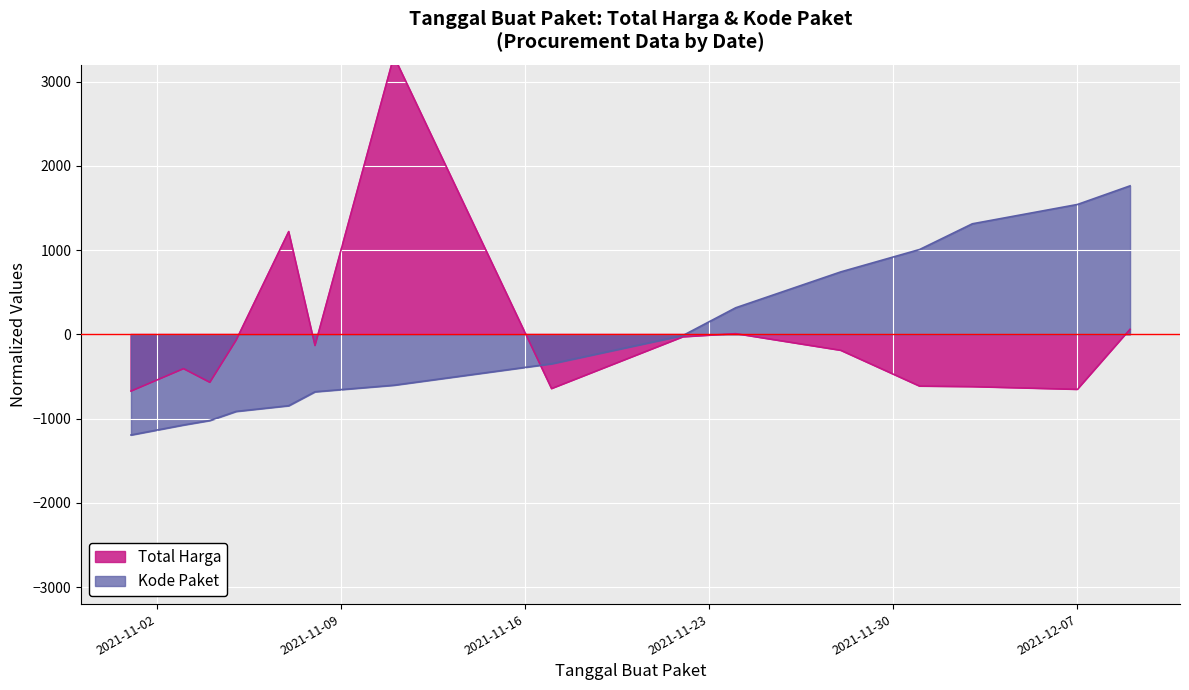

What is the difference between the maximum and minimum values in the Total Harga (Billion IDR) series?

3974.7